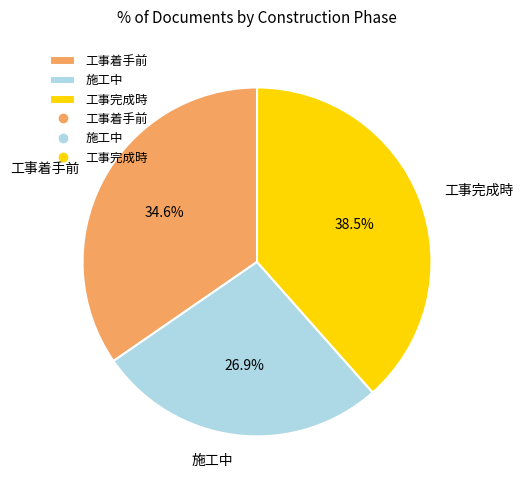

Does any single category account for the majority?

No